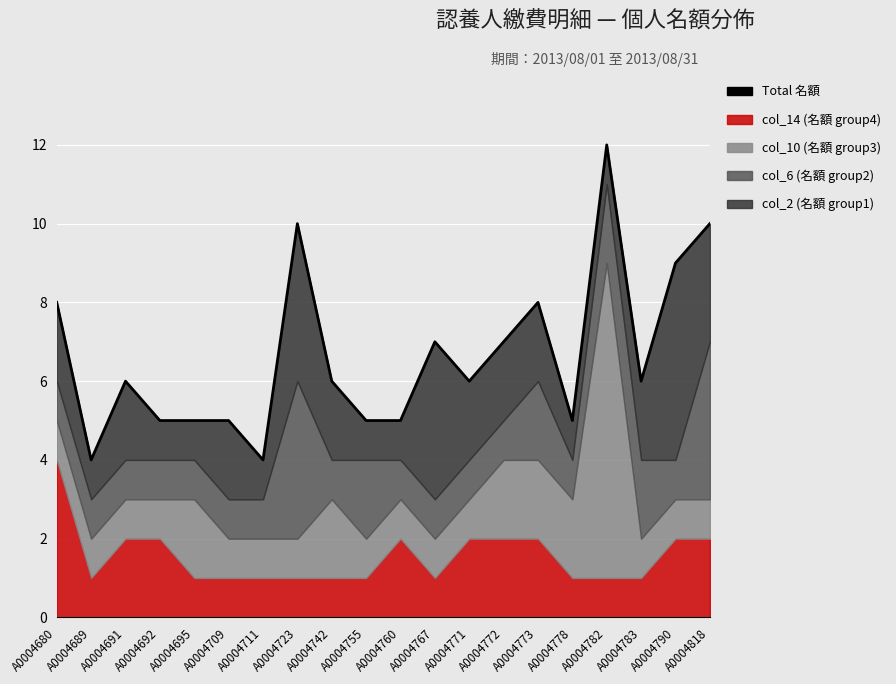

True or false: the data has more than 2 interior local peaks.

True